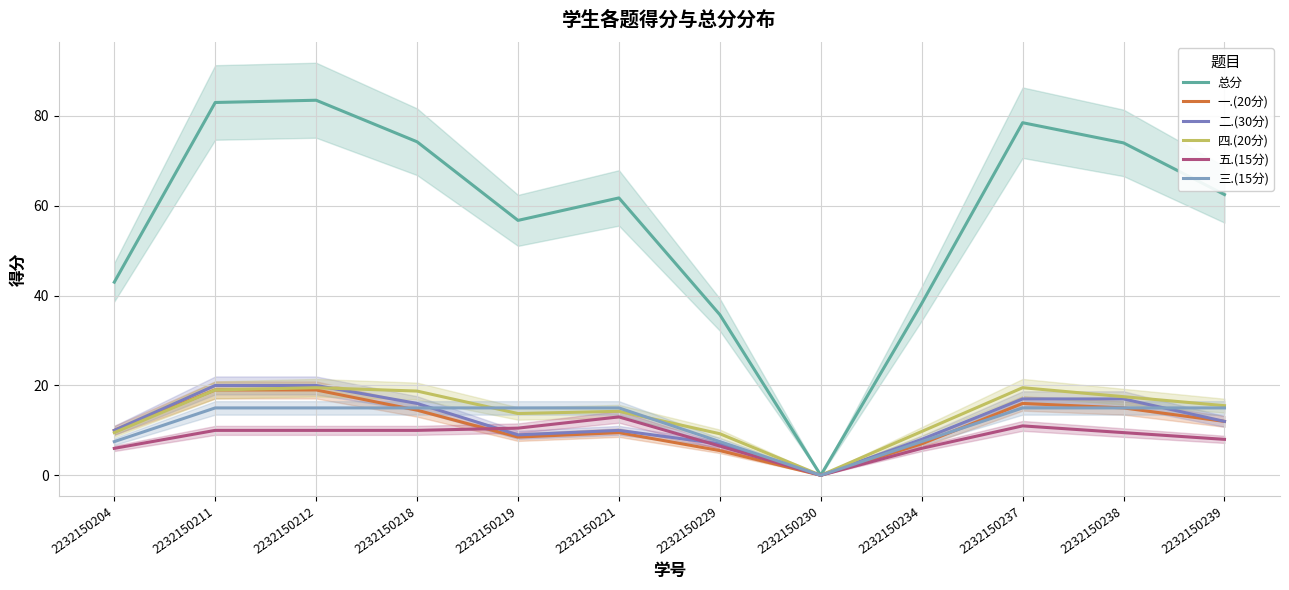

Does the chart have visible grid lines?

Yes